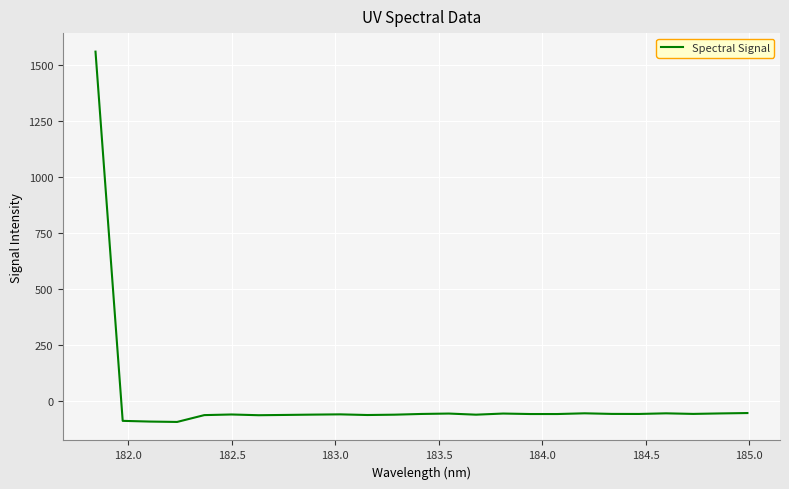

What is the greatest value displayed?

1561.2